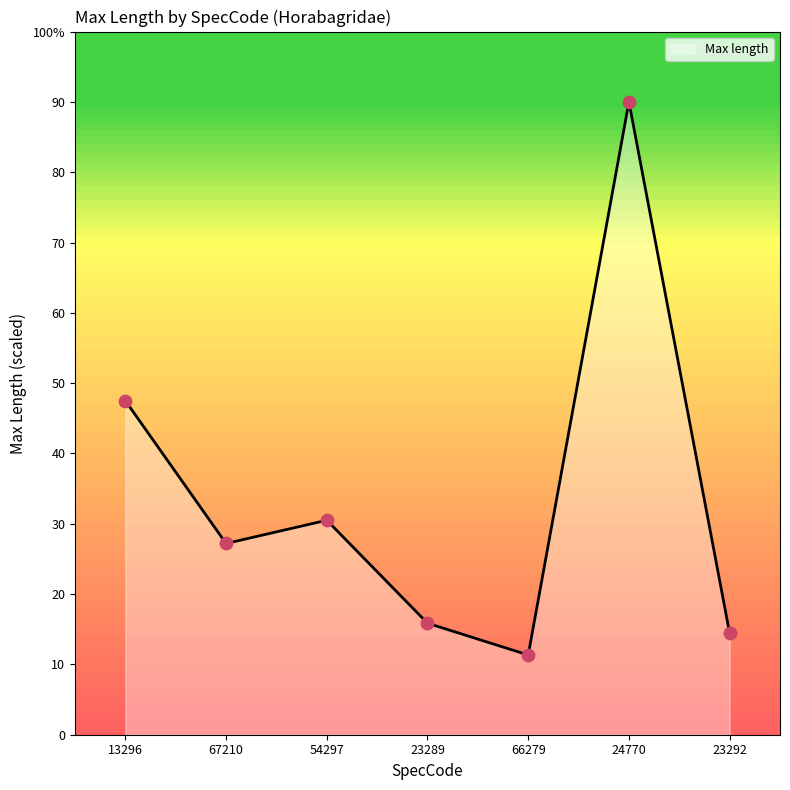

What is the ratio of the value at 54297 to the value at 67210?

1.1